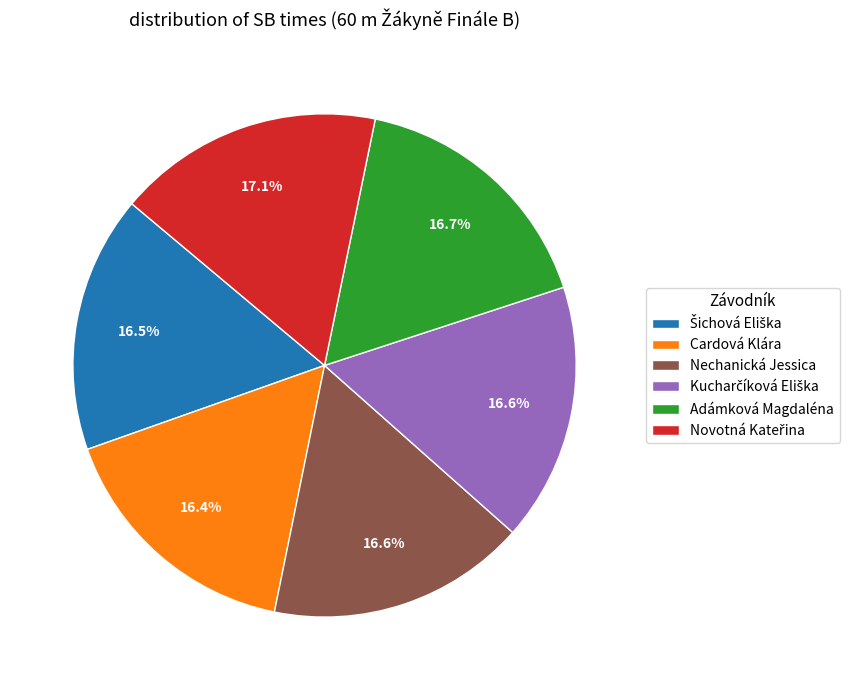

How many segments does this pie chart have?

6